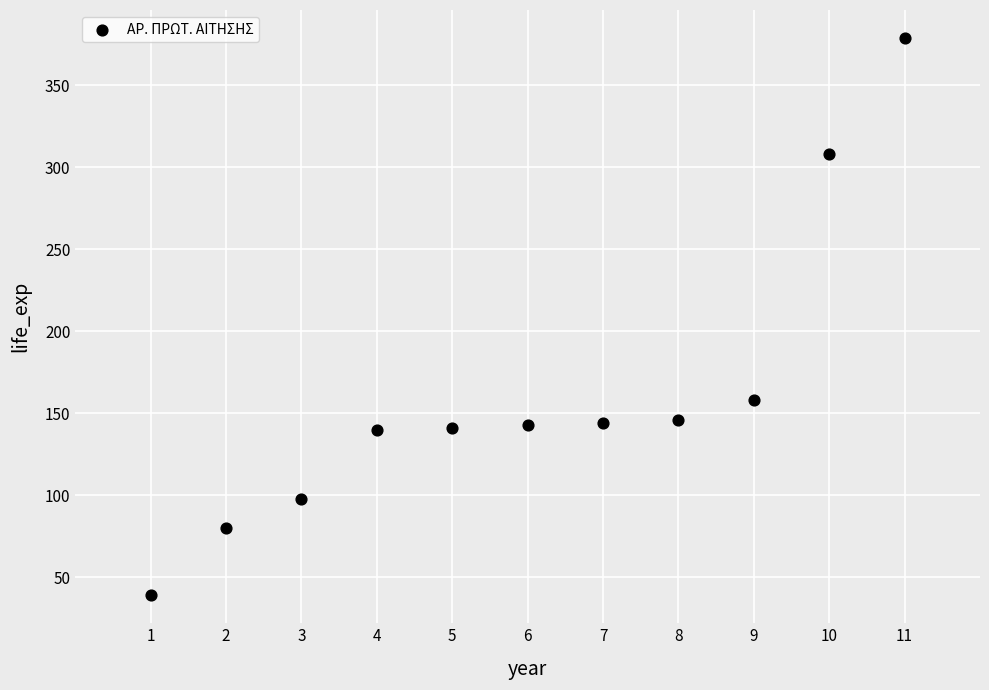

What Y value in the scatter plot is closest to 209?

158